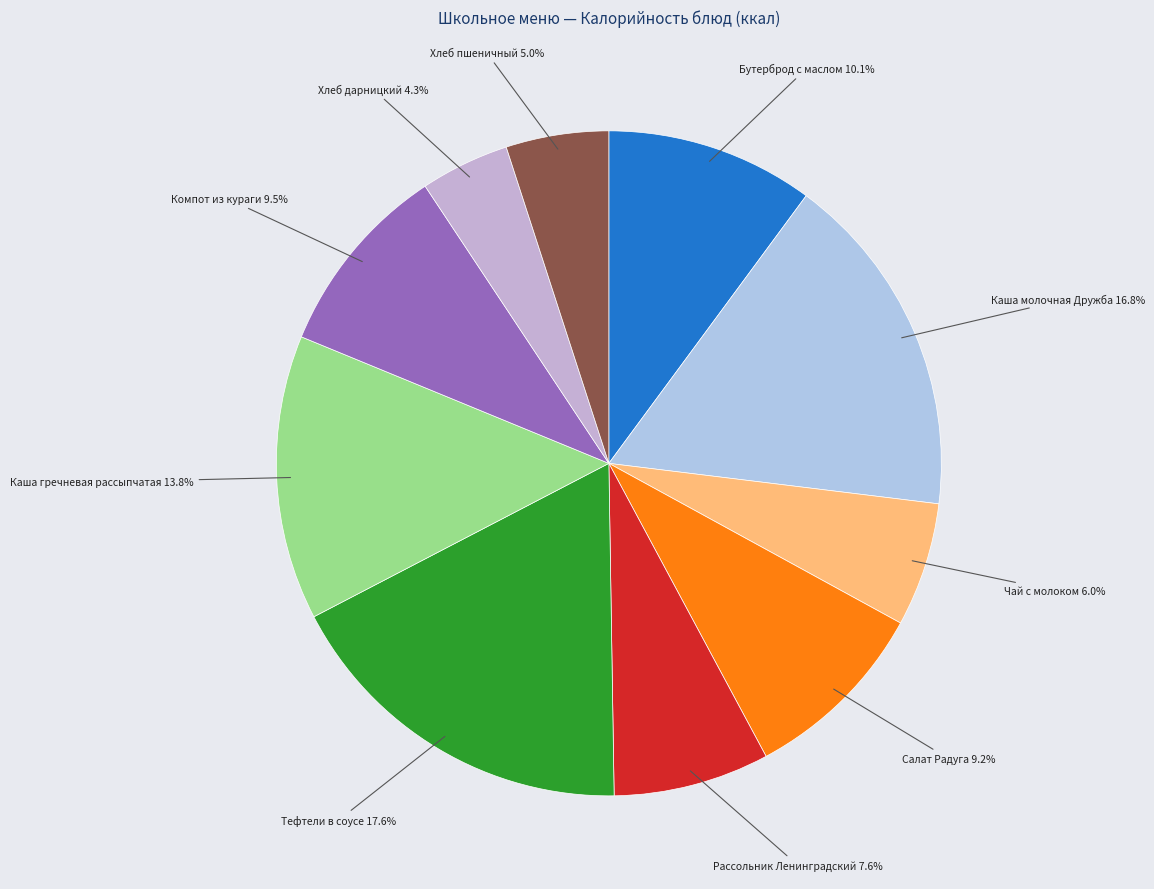

To the nearest percent, what portion does Салат Радуга represent?

9%